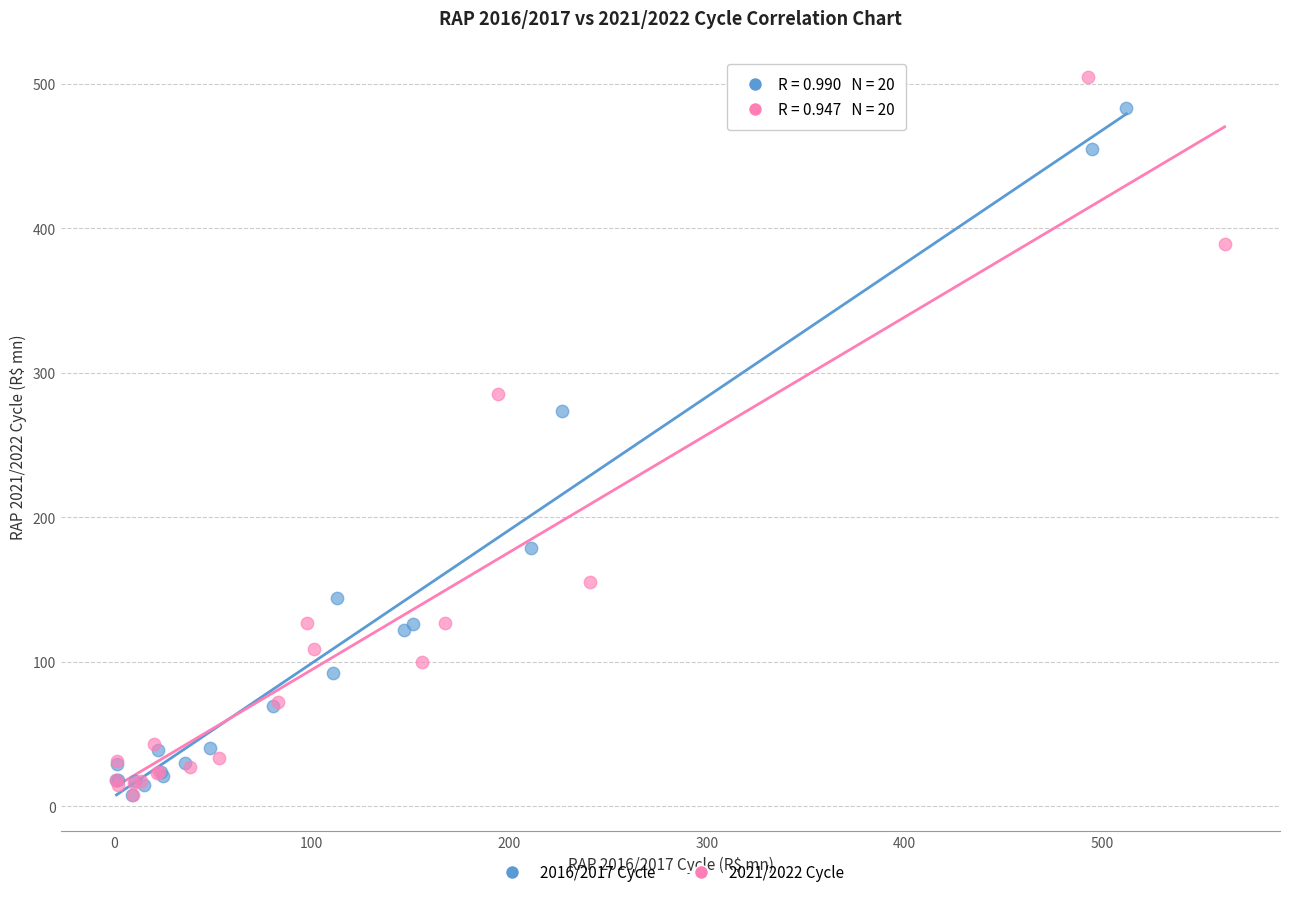

Which series has the widest spread of Y values?

2021/2022 Cycle